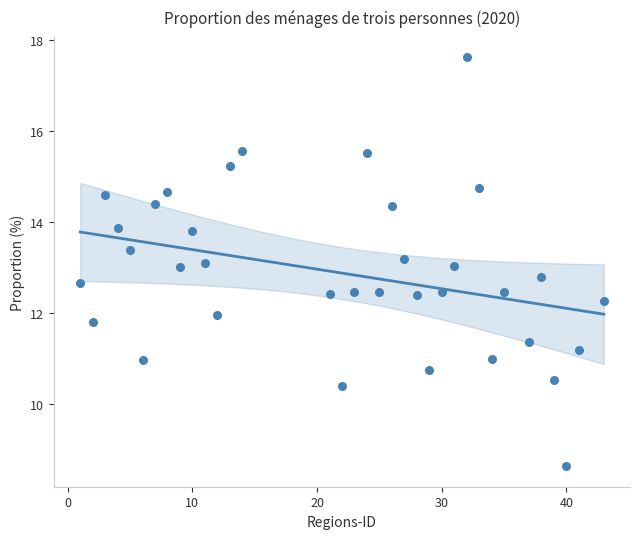

What is the range of Y values (max minus min)?

9.0